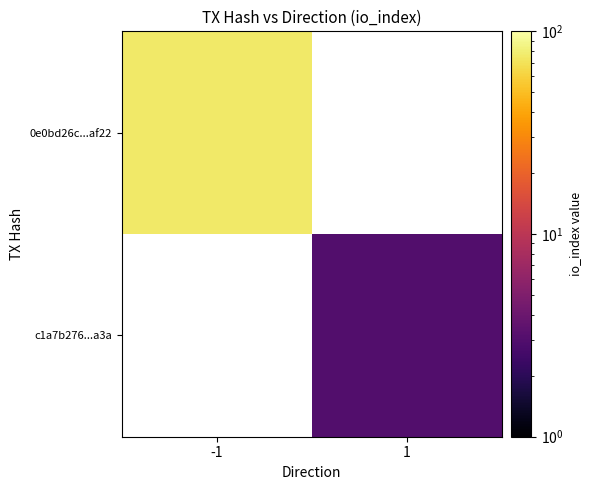

Count the number of categories in the chart.

2